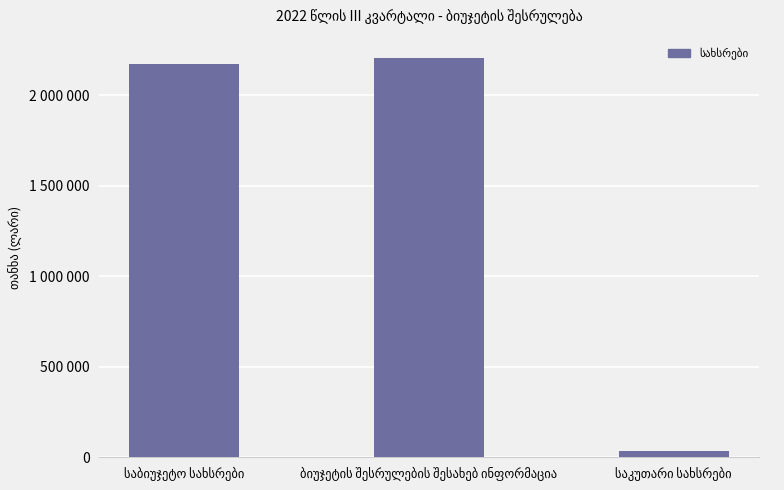

What is the difference between the maximum and minimum values?

2171072